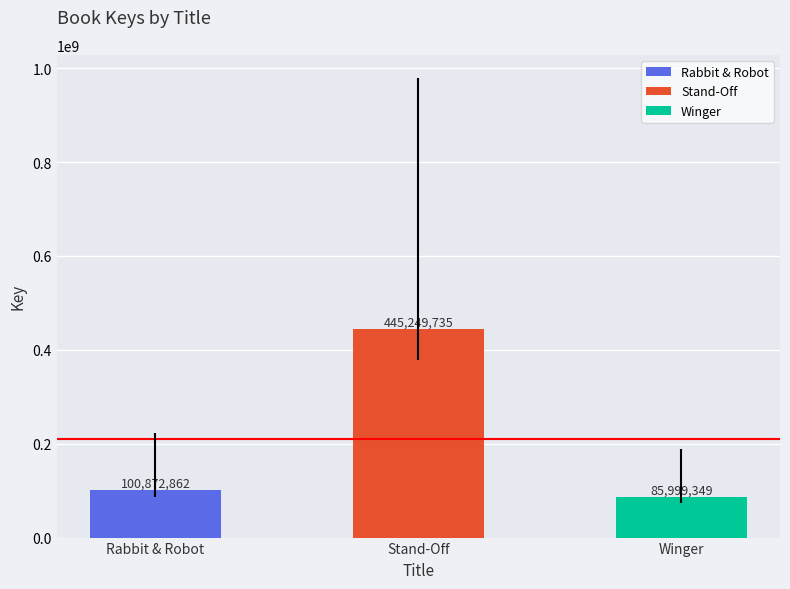

Reading left to right, extract all data points from this chart.

Rabbit & Robot=100872862	Stand-Off=445249735	Winger=85999349